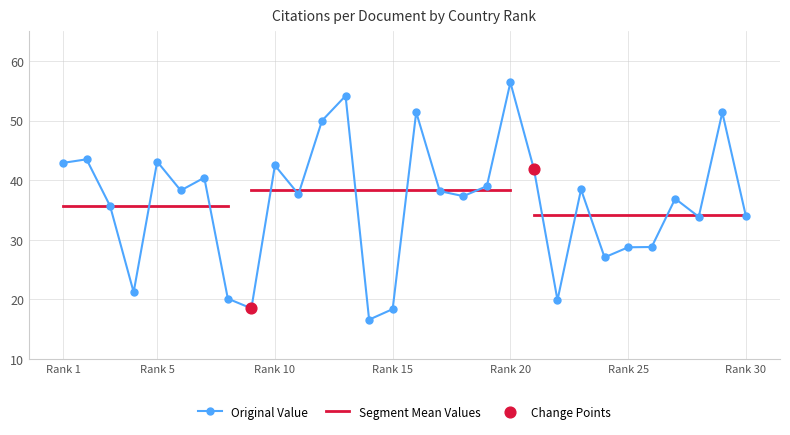

Which has a higher value, 23 or 6?

23